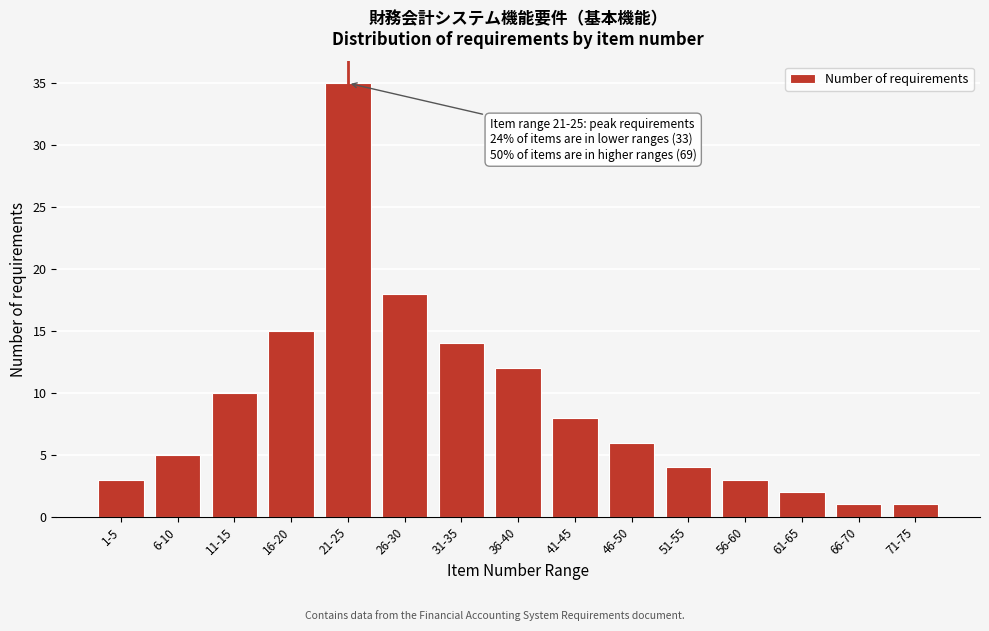

Reading left to right, transcribe all the data shown in this chart.

1-5=3	6-10=5	11-15=10	16-20=15	21-25=35	26-30=18	31-35=14	36-40=12	41-45=8	46-50=6	51-55=4	56-60=3	61-65=2	66-70=1	71-75=1